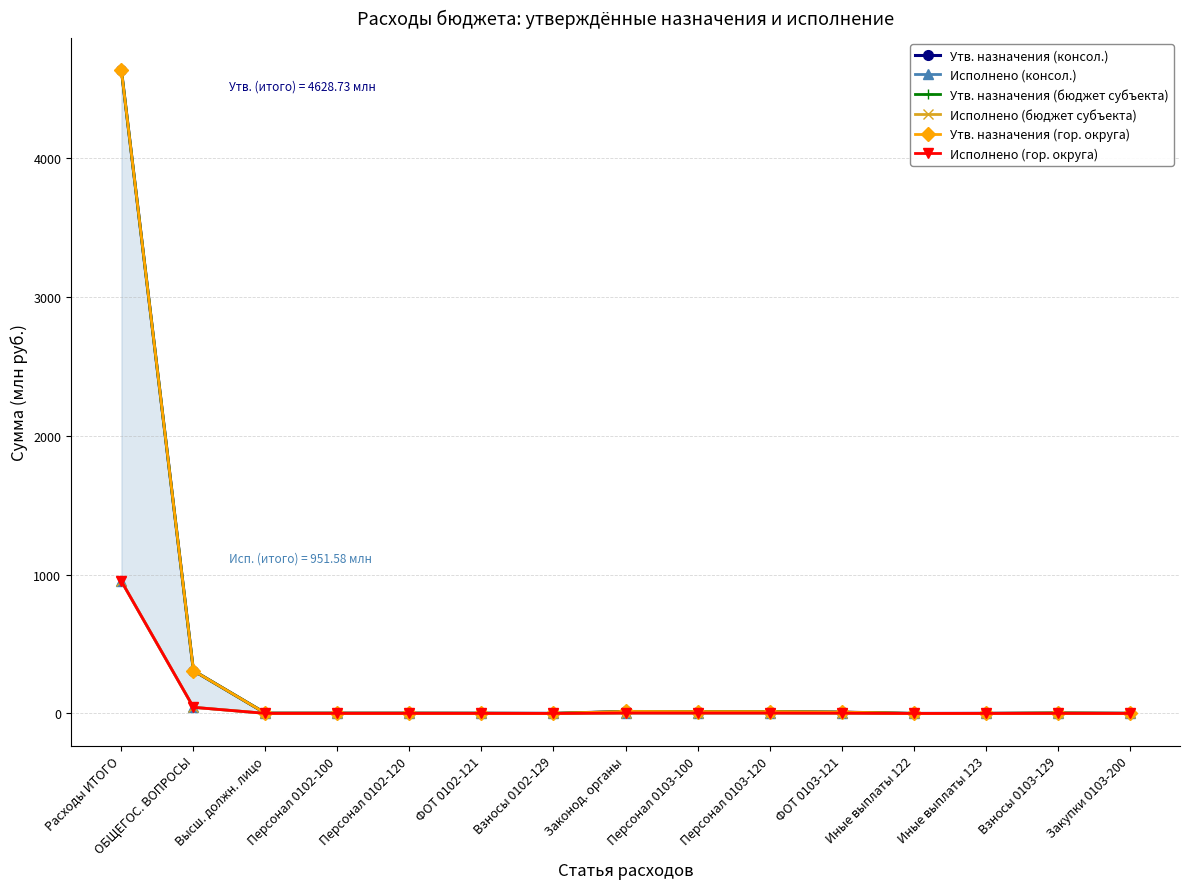

At which category does the chart reach its minimum across all series?

Иные выплаты 122